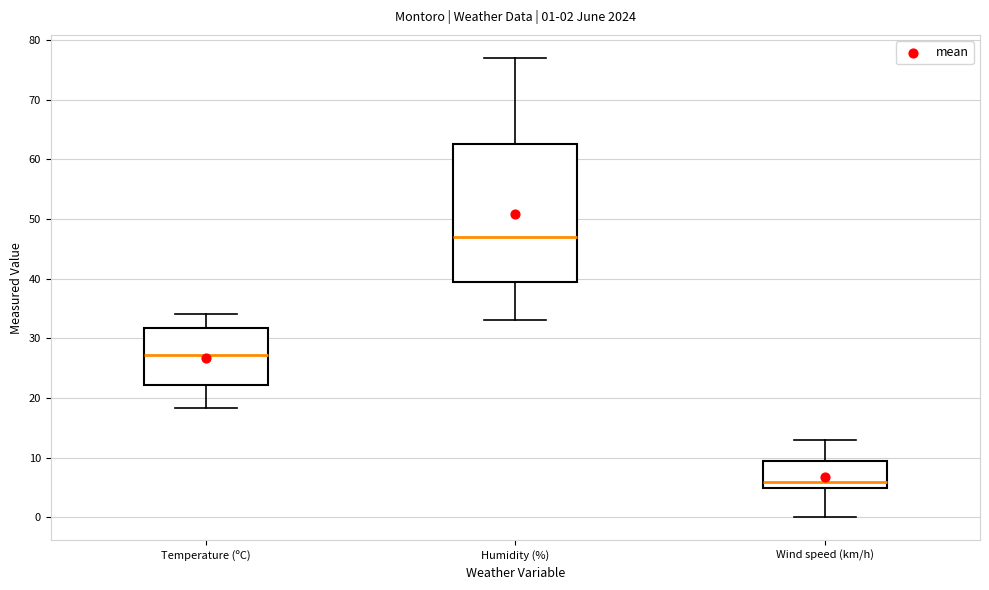

Which box's median line is the highest?

Humidity (%)